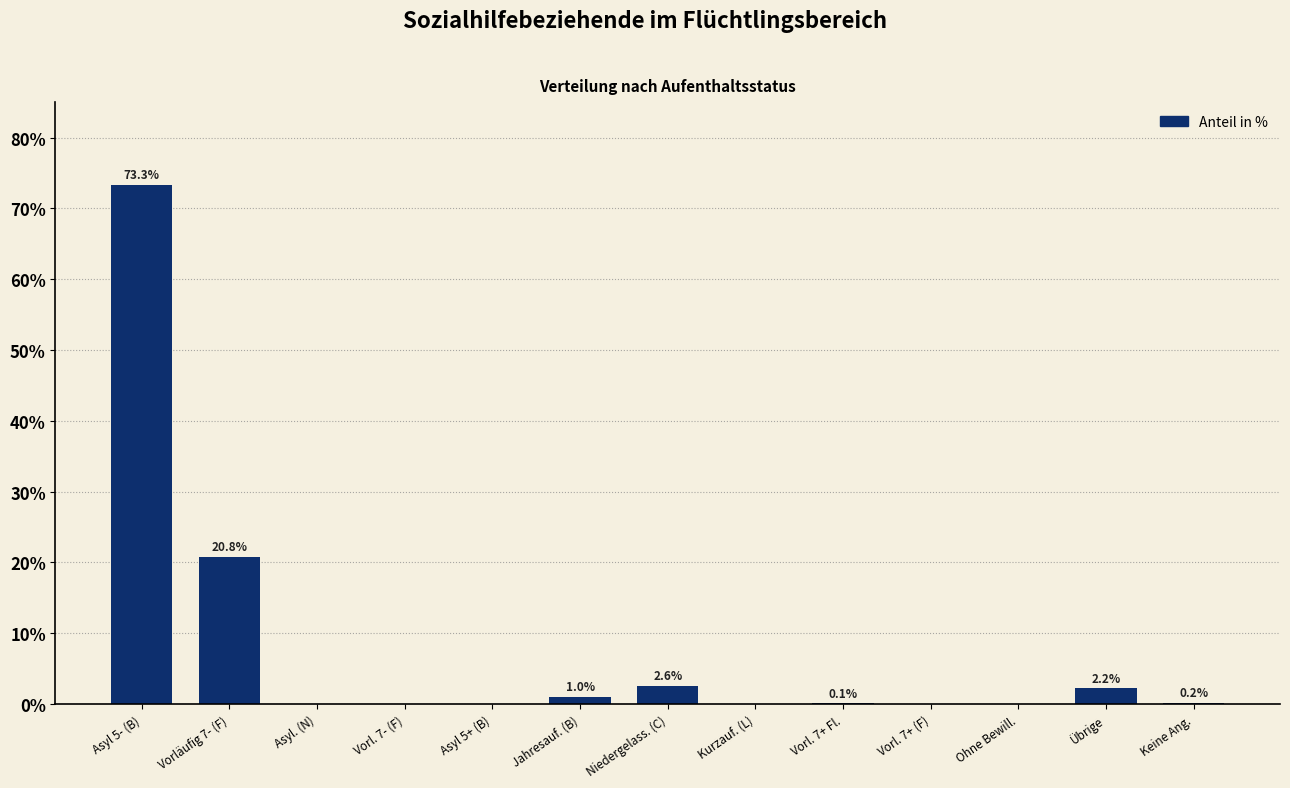

Reading left to right, transcribe all the data shown in this chart.

Asyl 5- (B)=73.3	Vorläufig 7- (F)=20.8	Asyl. (N)=0.0	Vorl. 7- (F)=0.0	Asyl 5+ (B)=0.0	Jahresauf. (B)=1.0	Niedergelass. (C)=2.6	Kurzauf. (L)=0.0	Vorl. 7+ Fl.=0.1	Vorl. 7+ (F)=0.0	Ohne Bewill.=0.0	Übrige=2.2	Keine Ang.=0.2